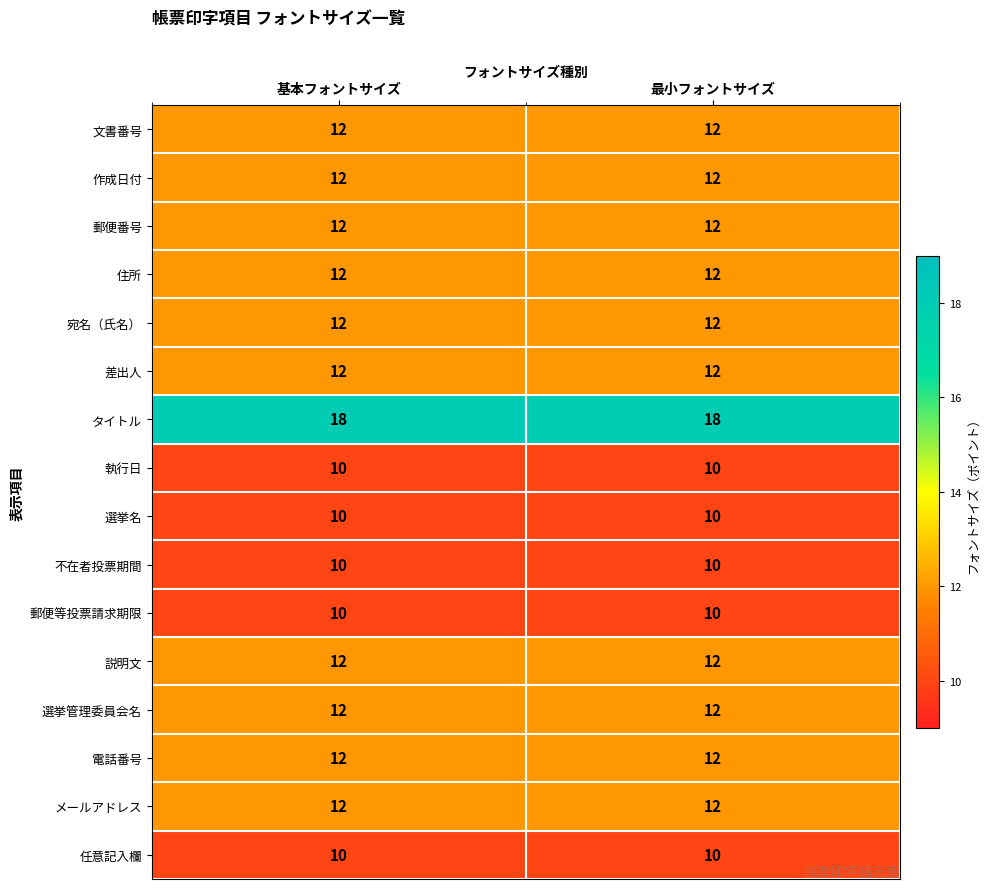

Read the 文書番号 value at 基本フォントサイズ.

12